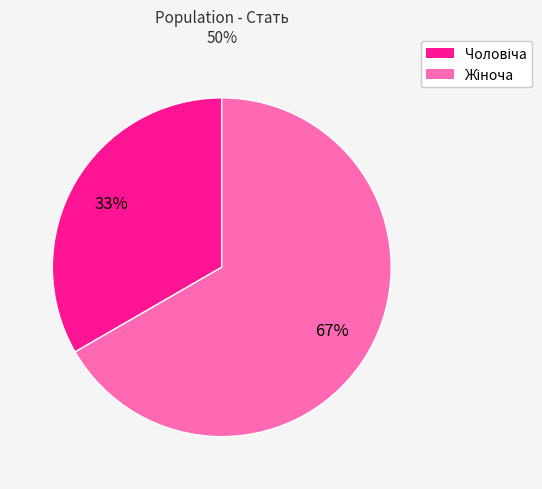

To the nearest percent, what is the average slice percentage?

50%